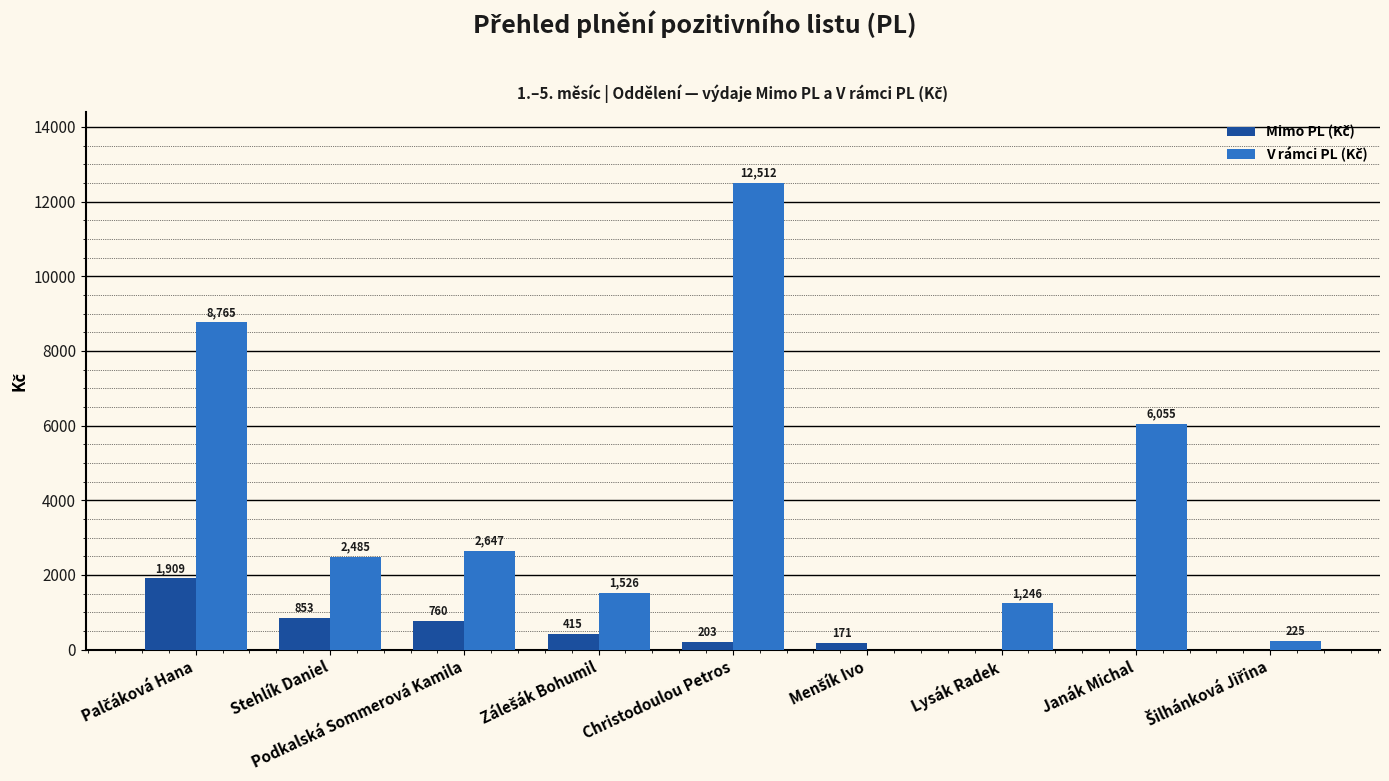

Which category has the highest value across all series?

Christodoulou Petros